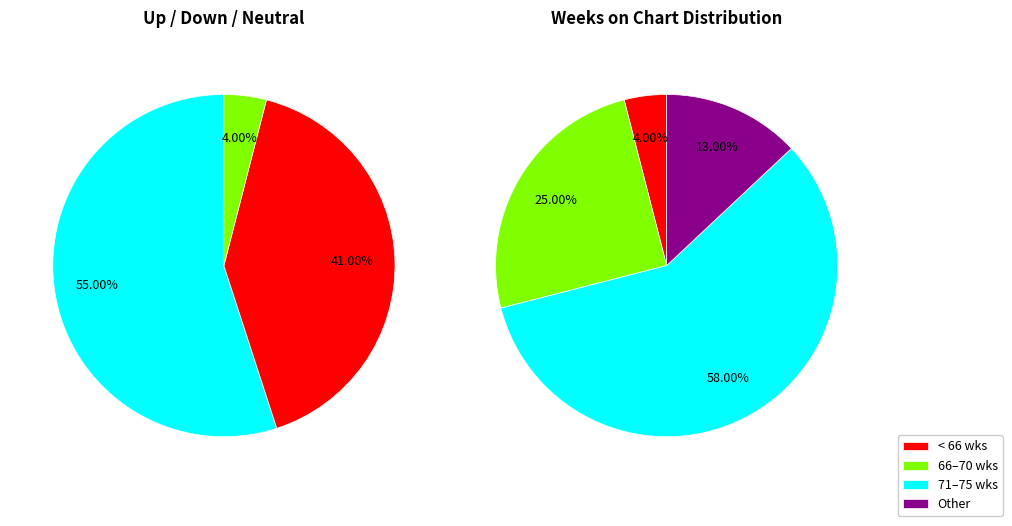

To the nearest percent, what portion does up represent?

55%